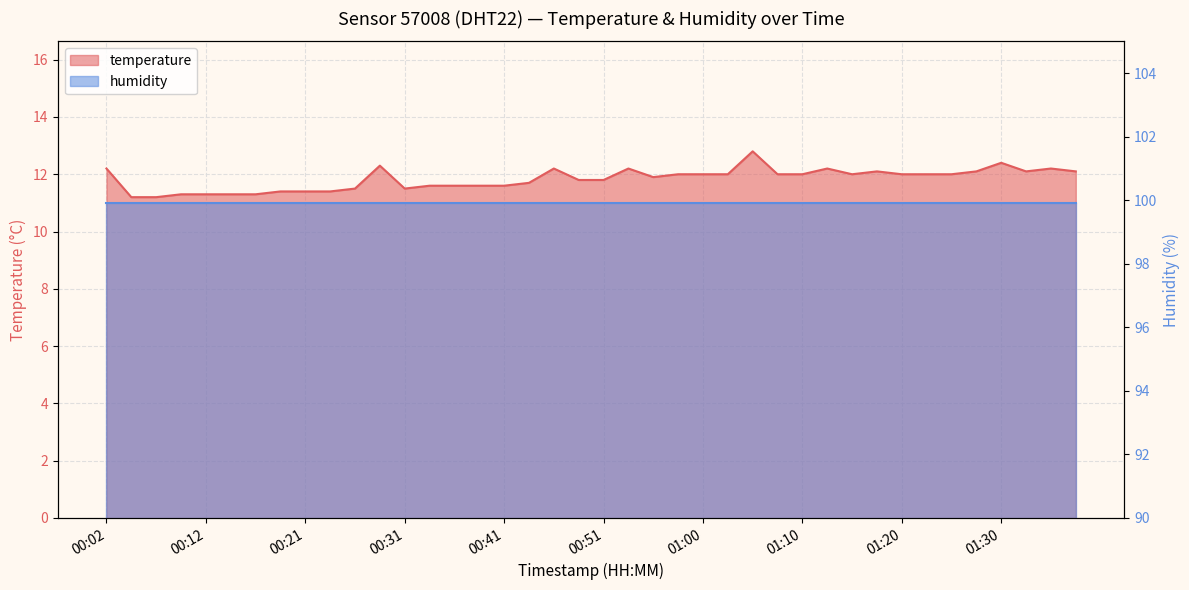

List the labels in order of value, smallest first.

00:04, 00:07, 00:09, 00:12, 00:14, 00:17, 00:19, 00:21, 00:24, 00:26, 00:31, 00:34, 00:36, 00:38, 00:41, 00:43, 00:48, 00:51, 00:56, 00:58, 01:00, 01:03, 01:08, 01:10, 01:15, 01:20, 01:22, 01:25, 01:18, 01:27, 01:32, 01:37, 00:02, 00:46, 00:53, 01:13, 01:35, 00:29, 01:30, 01:05